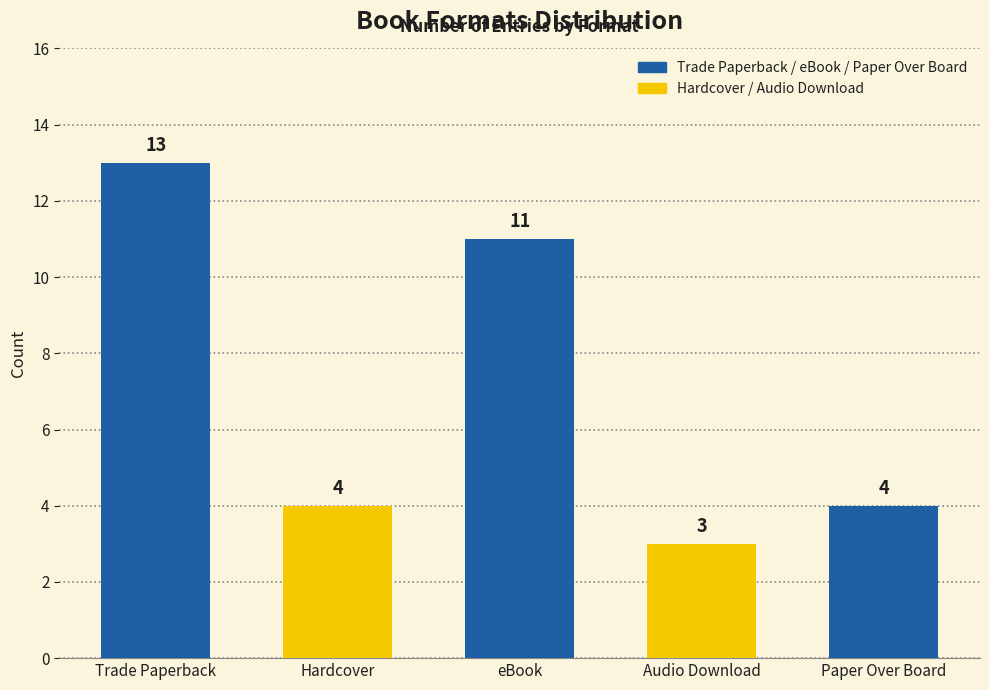

What is the ratio of the value at Audio Download to the value at eBook?

0.3